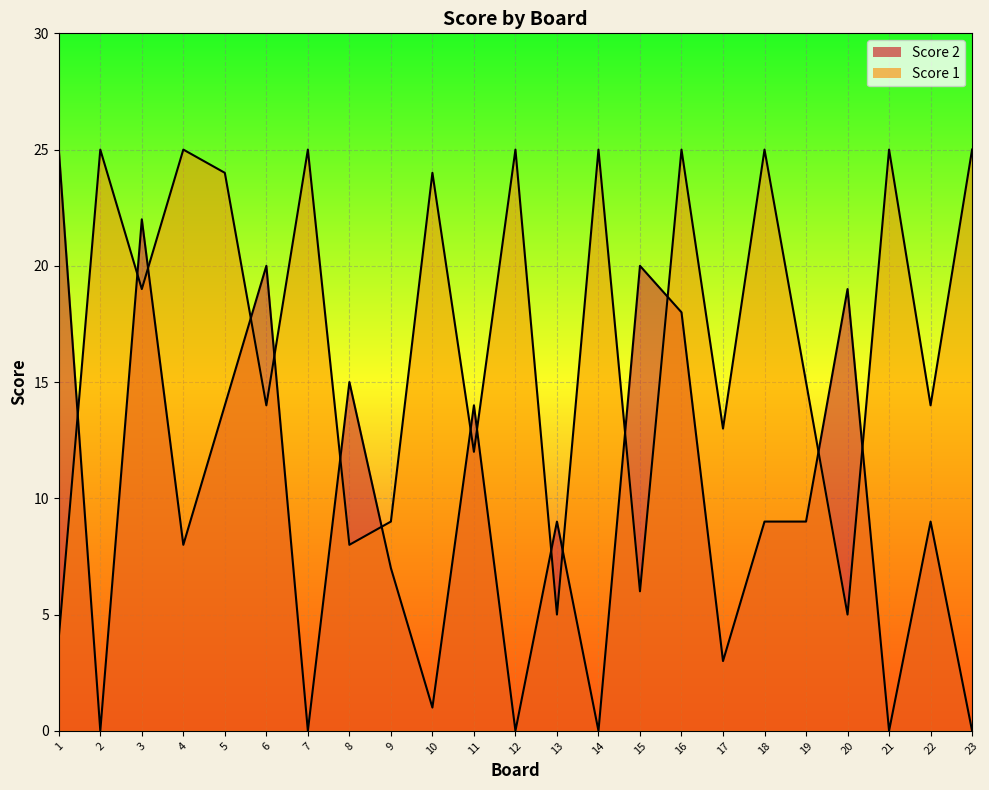

Reading left to right, what are all the values shown in this chart?

Score 1: 4	25	19	25	24	14	25	8	9	24	12	25	5	25	6	25	13	25	15	5	25	14	25
Score 2: 25	0	22	8	14	20	0	15	7	1	14	0	9	0	20	18	3	9	9	19	0	9	0